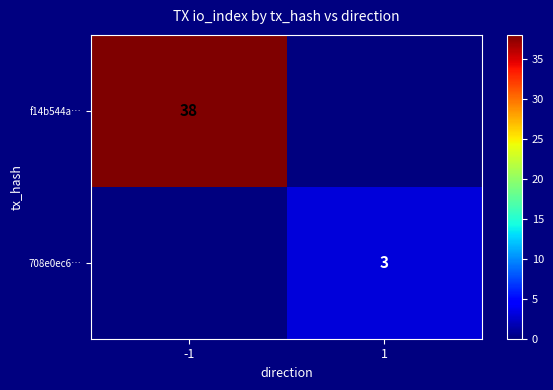

The value of f14b544a… at -1 is 38. True or false?

True